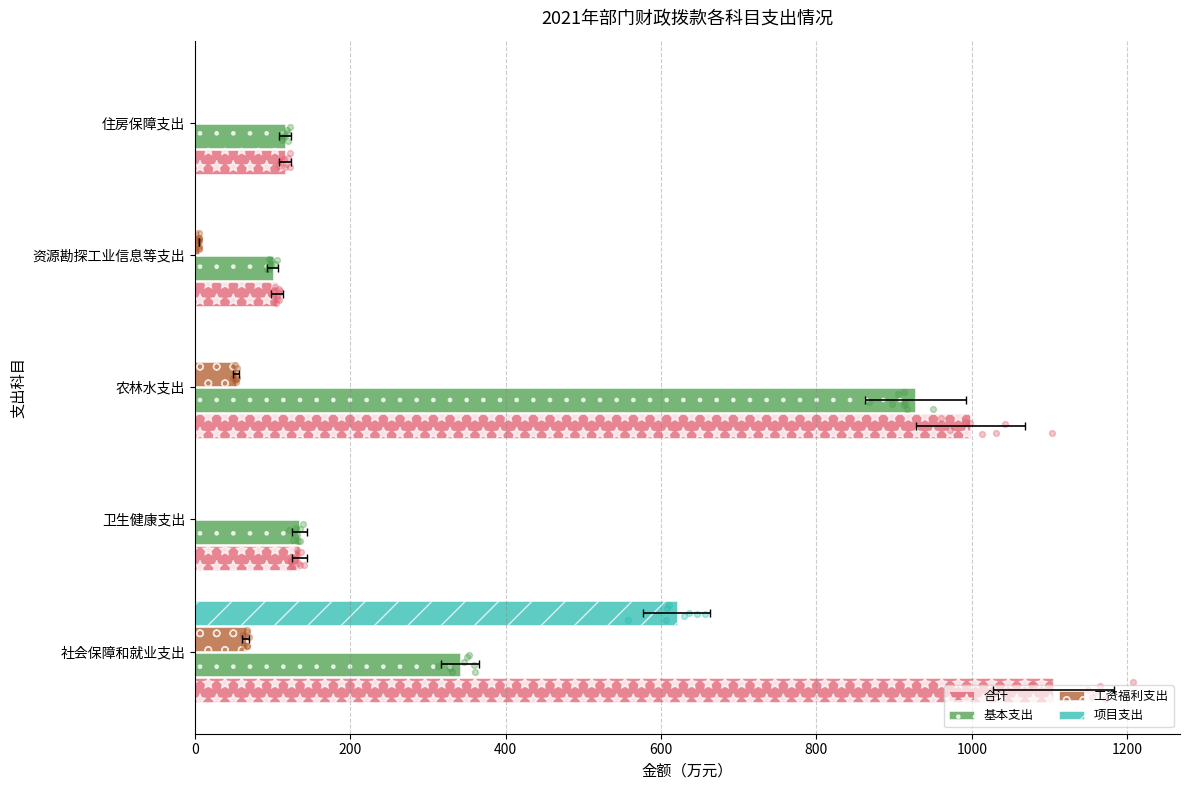

What is the total value across all series at 600?

211.3